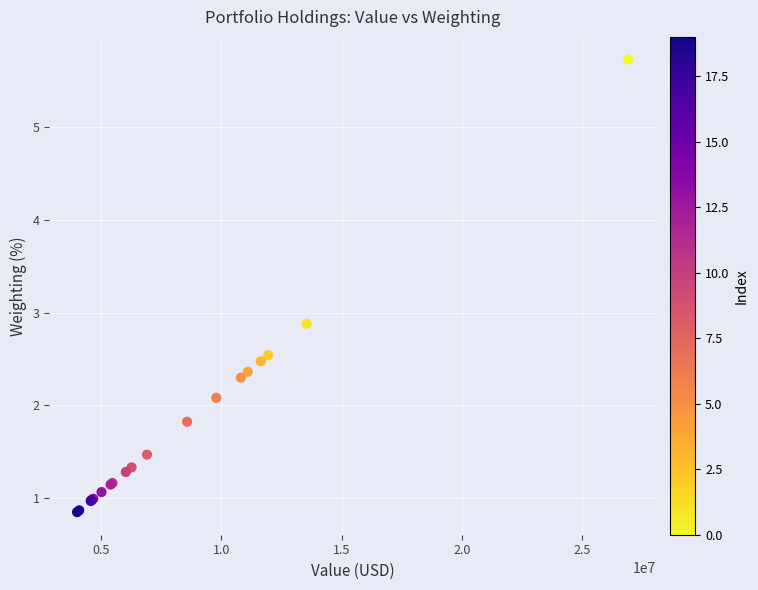

What Y value in the scatter plot is closest to 3?

2.9